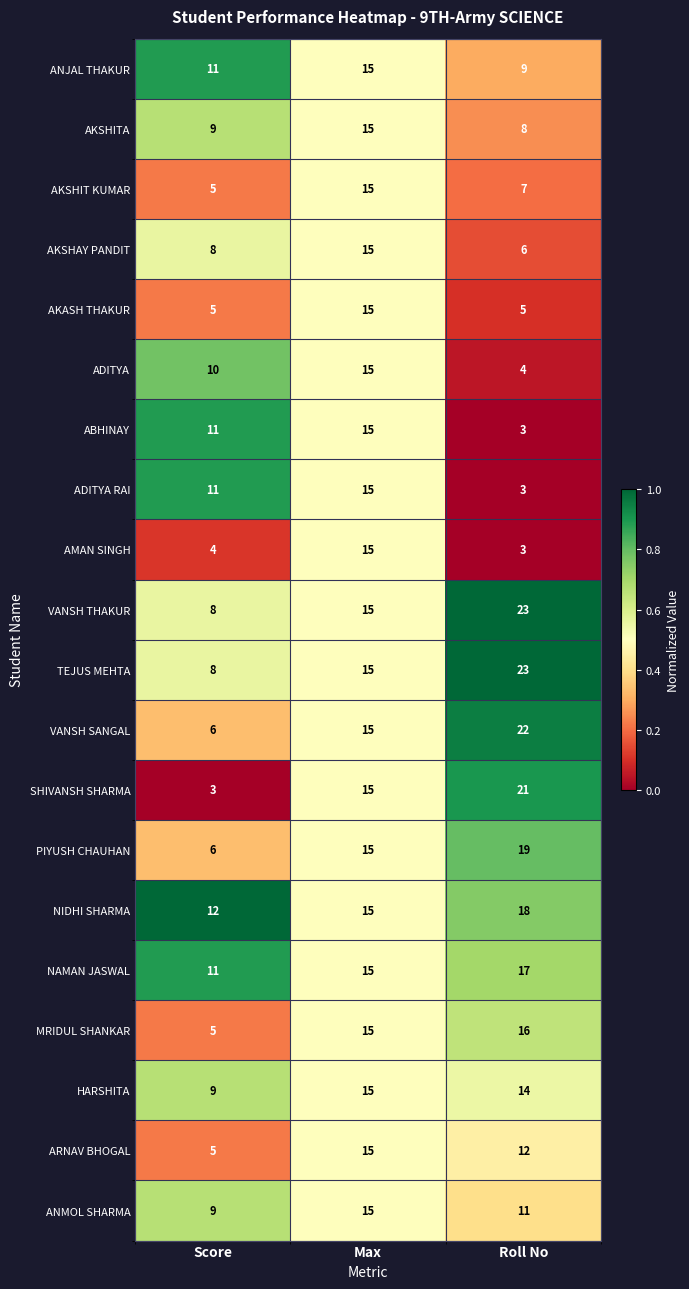

Which series has the largest range (max minus min)?

SHIVANSH SHARMA